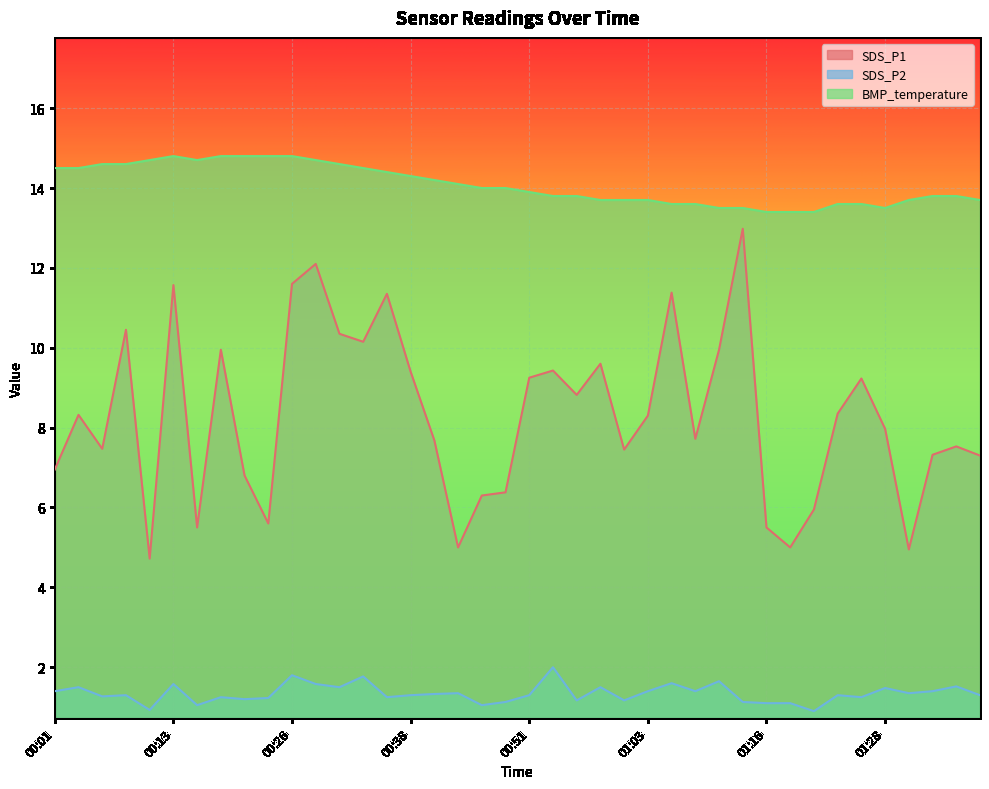

Rank the categories by SDS_P1 value from highest to lowest.

01:13, 00:28, 00:26, 00:13, 01:06, 00:36, 00:08, 00:31, 00:33, 00:18, 01:11, 00:58, 00:53, 00:38, 00:51, 01:26, 00:56, 01:23, 00:03, 01:03, 01:28, 01:08, 00:41, 01:36, 00:06, 01:01, 01:33, 01:38, 00:01, 00:21, 00:48, 00:46, 01:21, 00:23, 00:16, 01:16, 00:43, 01:18, 01:31, 00:11